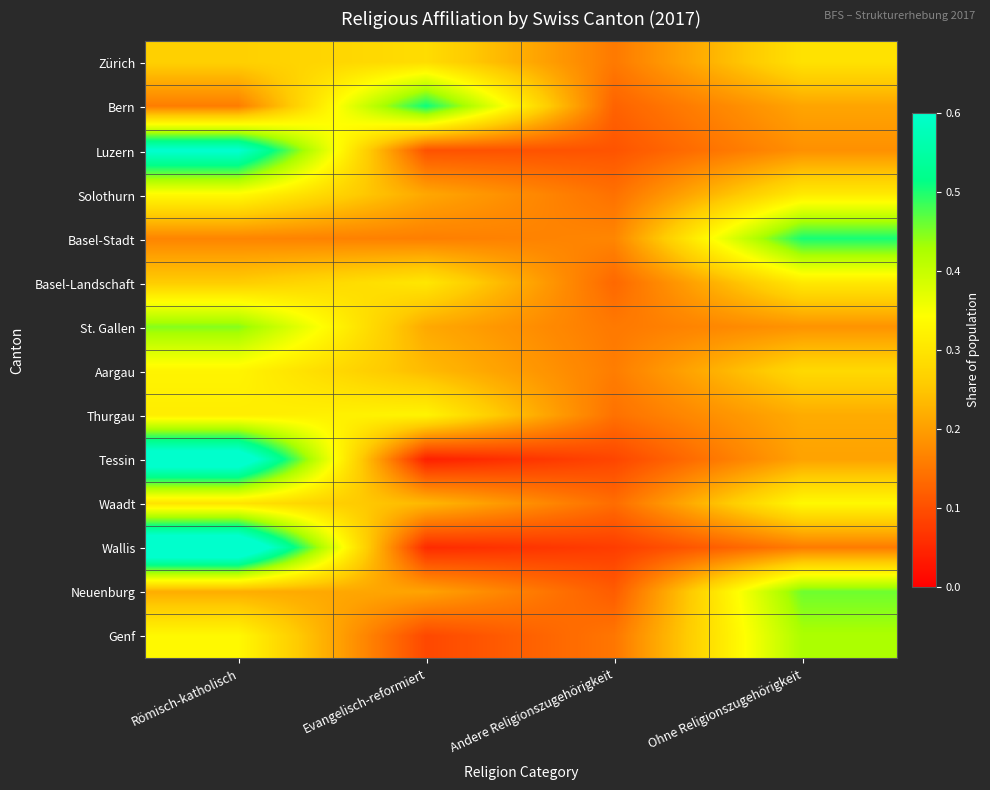

Which has a higher value, Römisch-katholisch or Ohne Religionszugehörigkeit?

Ohne Religionszugehörigkeit